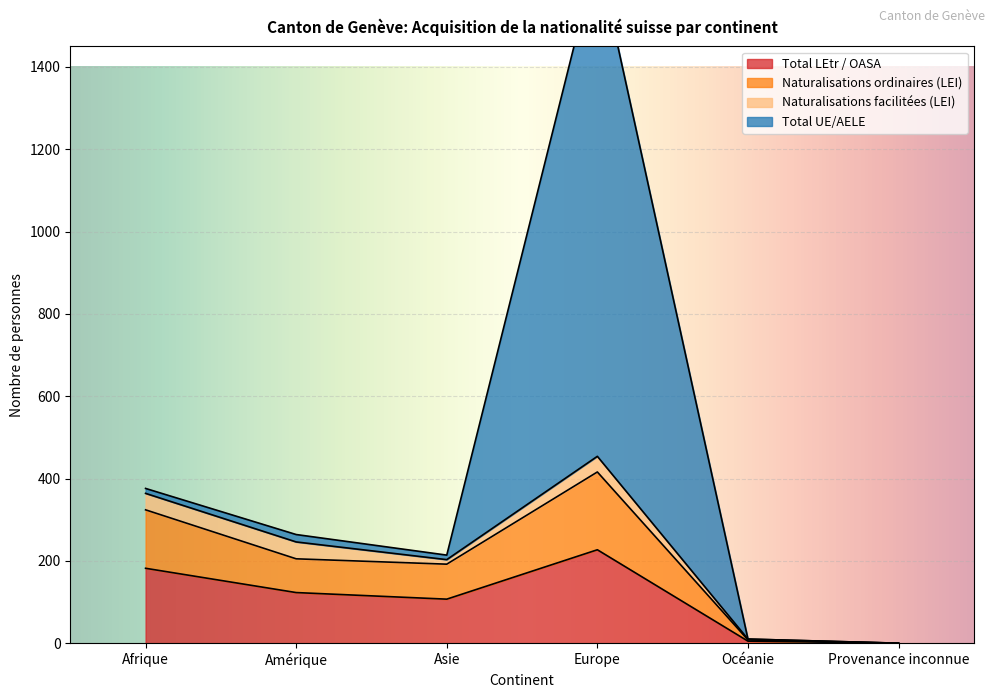

Is it true that Total UE/AELE equals -777 at Océanie?

False